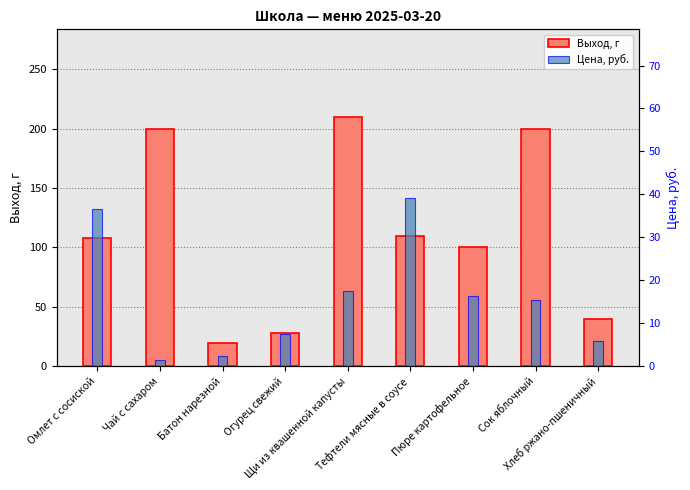

At Хлеб ржано-пшеничный, list the series in order from largest to smallest.

Выход, г, Цена, руб.